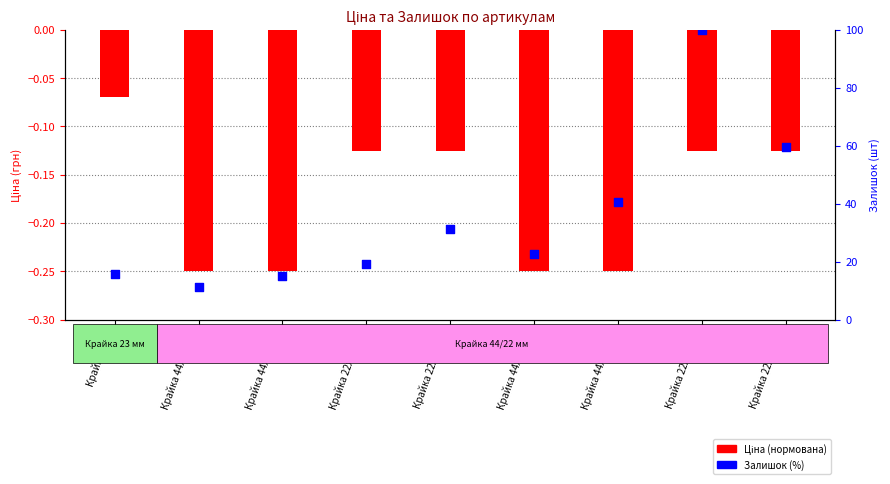

What is the total value across all series at Крайка 22x1 2522?

31.3